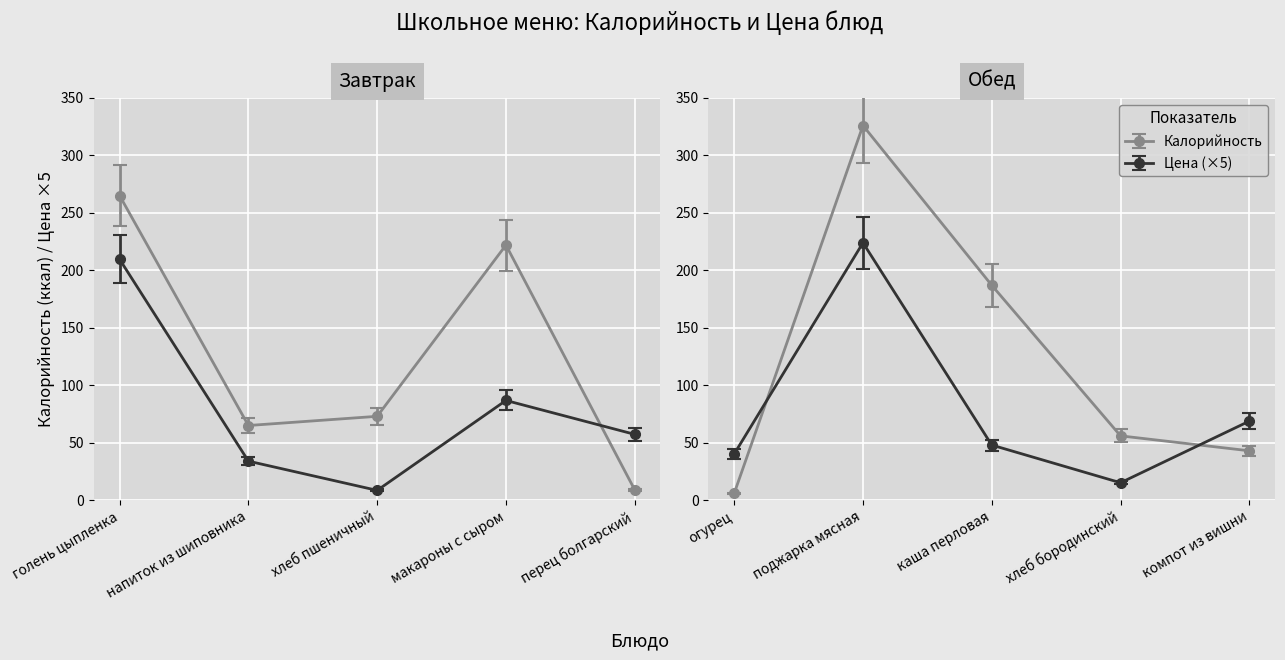

Rank the series at огурец from lowest to highest value.

Калорийность, Цена